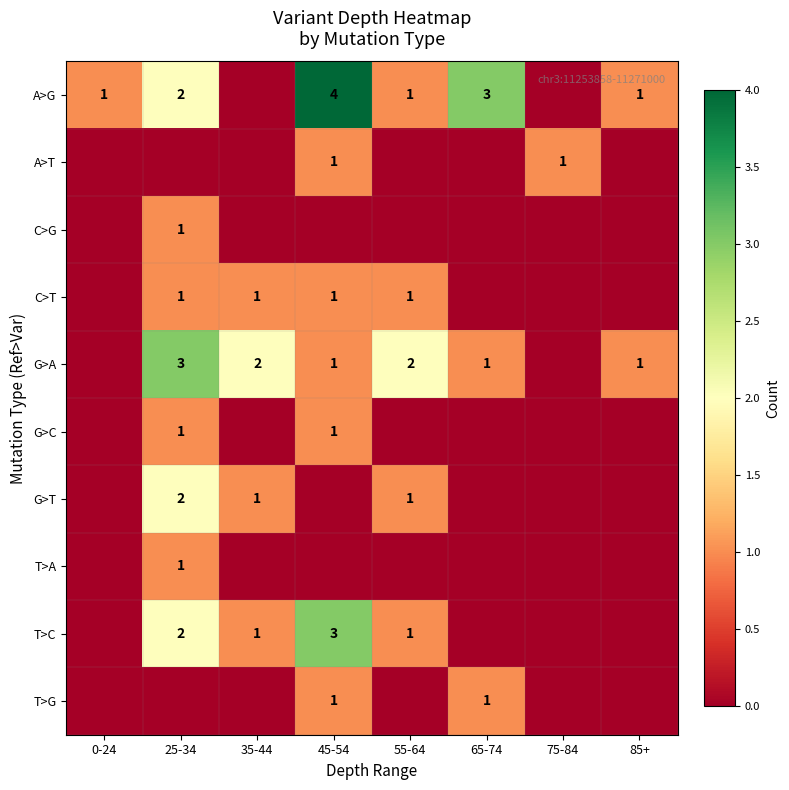

Is it true that row_1 equals 0 at 75-84?

False